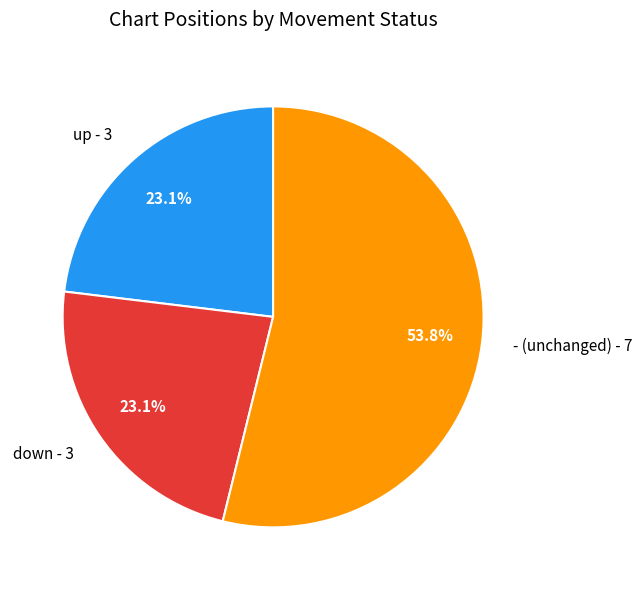

Is it true that - is 66% of the pie?

False